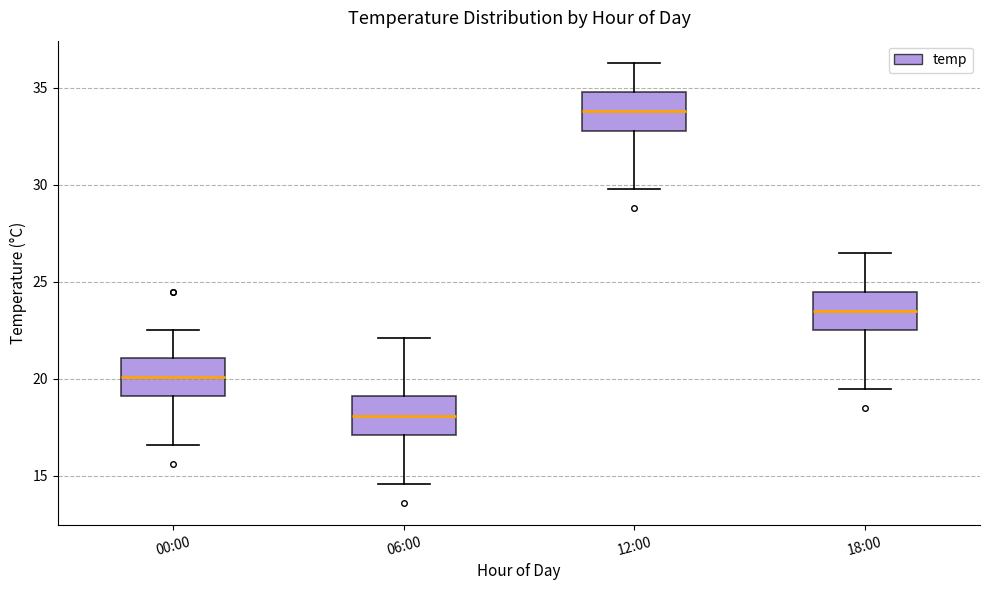

Reading left to right, transcribe this box plot: for each box, give where its median line is, the range the box spans, and where its two whiskers end, as read against the y-axis. The values are not printed on the chart, so give them approximately, as read against the axis.

00:00: median 20.0, box 19.0 to 21.0, whiskers 16.5 to 22.5
06:00: median 18.0, box 17.0 to 19.0, whiskers 14.5 to 22.0
12:00: median 34.0, box 33.0 to 35.0, whiskers 30.0 to 36.5
18:00: median 23.5, box 22.5 to 24.5, whiskers 19.5 to 26.5